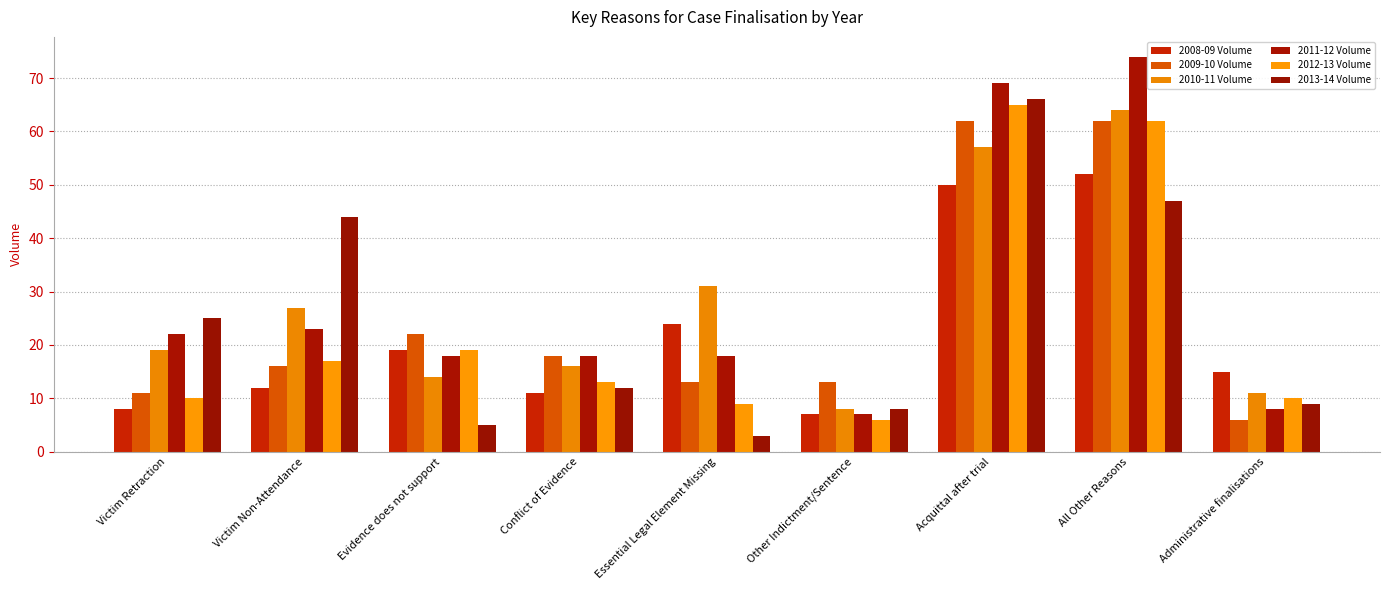

At which label does 2010-11 Volume reach its peak?

All Other Reasons